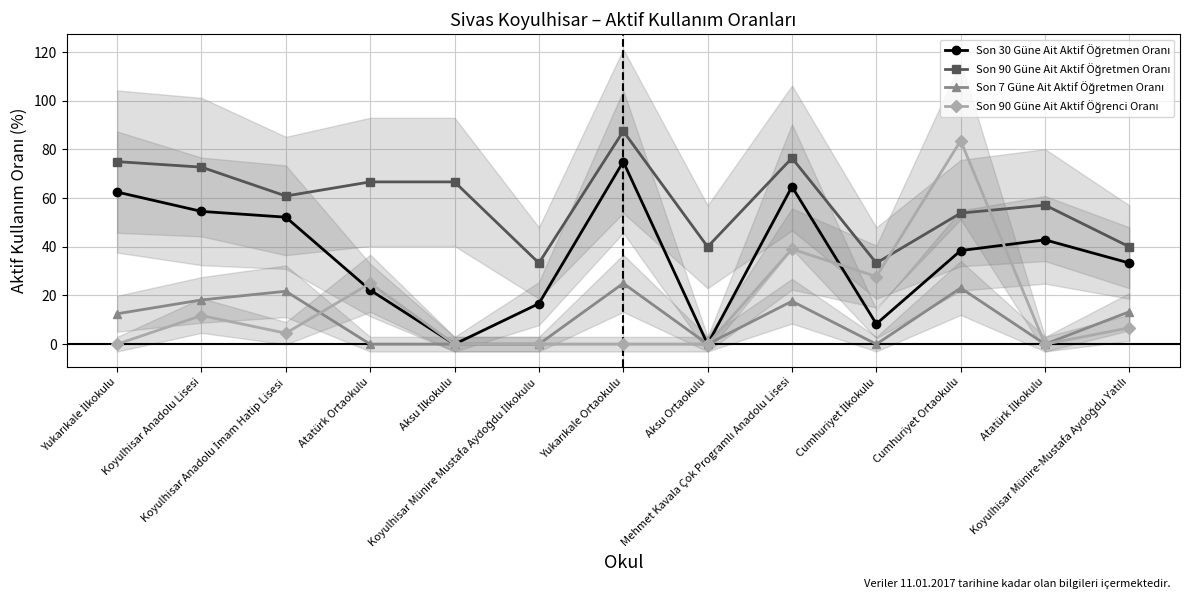

What is the difference between the Son 90 Güne Ait Aktif Öğretmen Oranı values at Yukarıkale İlkokulu and Yukarıkale Ortaokulu?

12.5